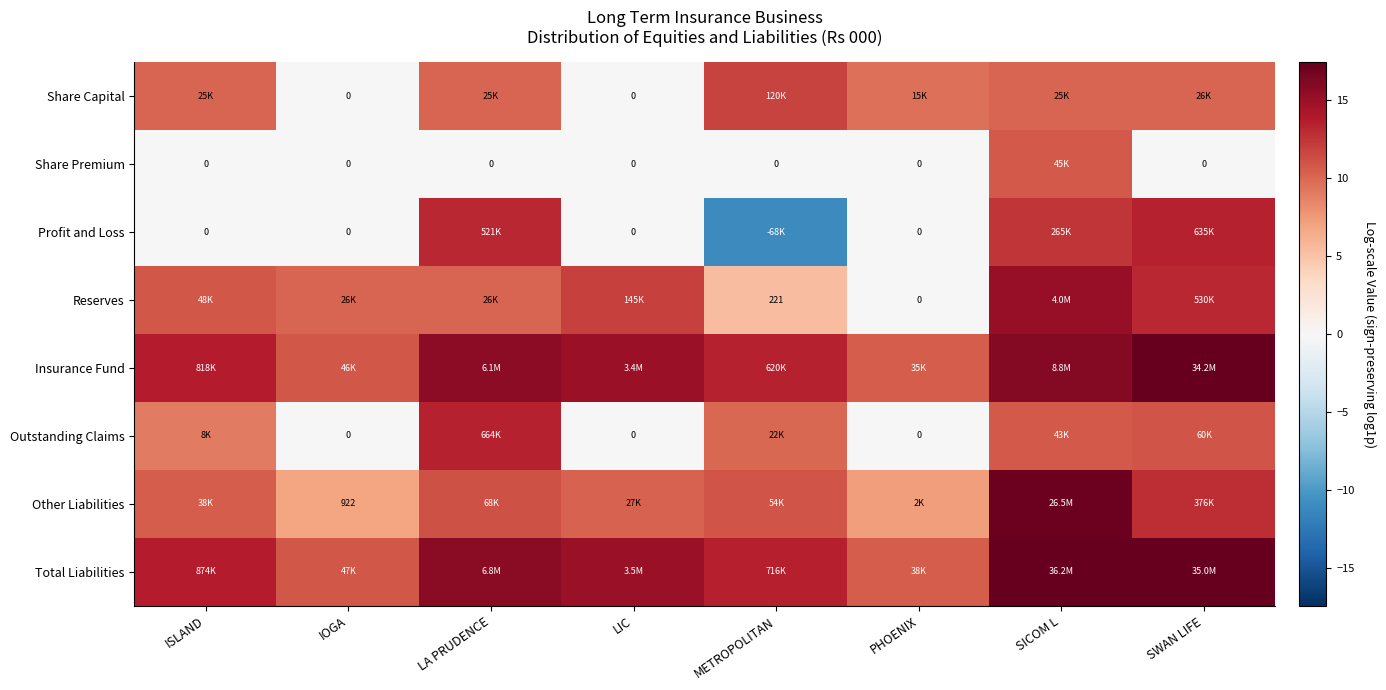

What is the average value of the Profit and Loss series?

3.5